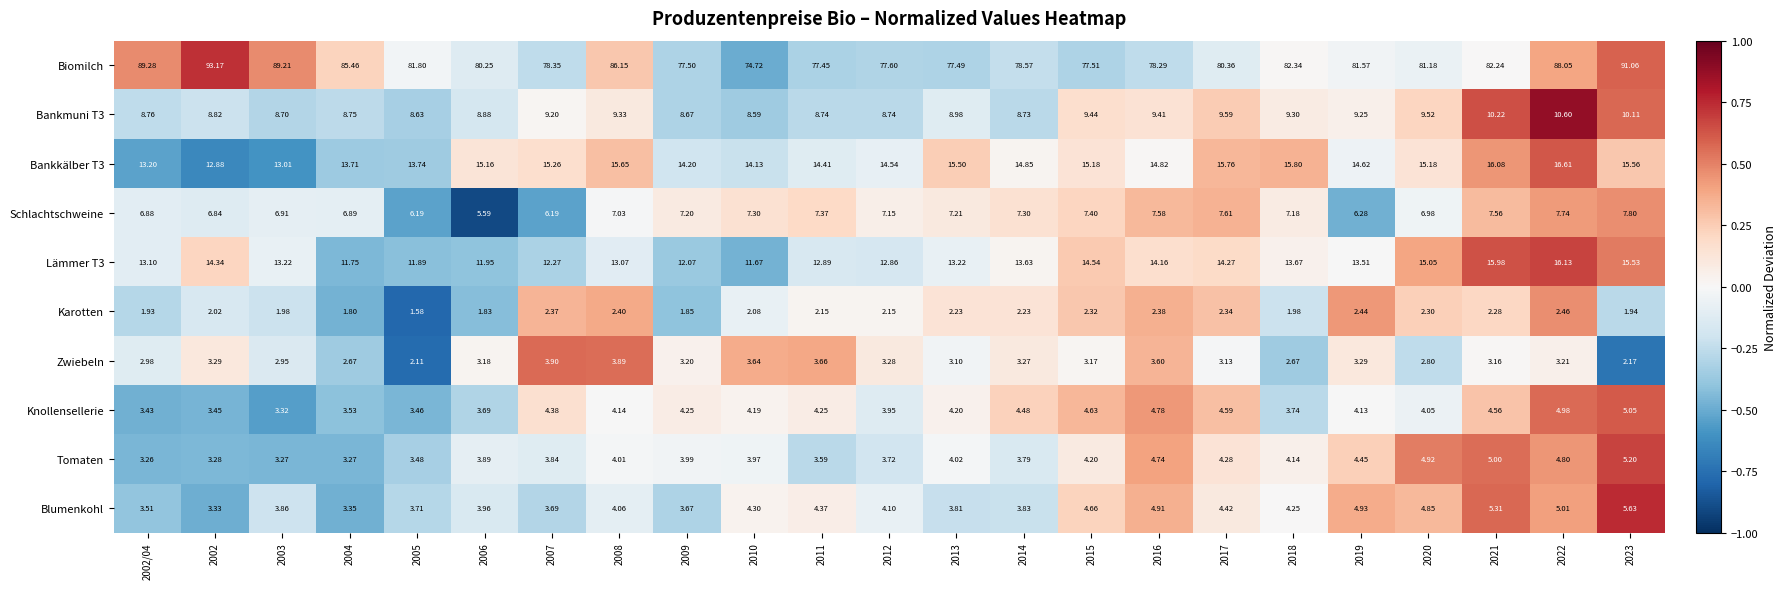

At 2020, list the series in order from smallest to largest.

Karotten, Zwiebeln, Knollensellerie, Blumenkohl, Tomaten, Schlachtschweine, Bankmuni T3, Lämmer T3, Bankkälber T3, Biomilch